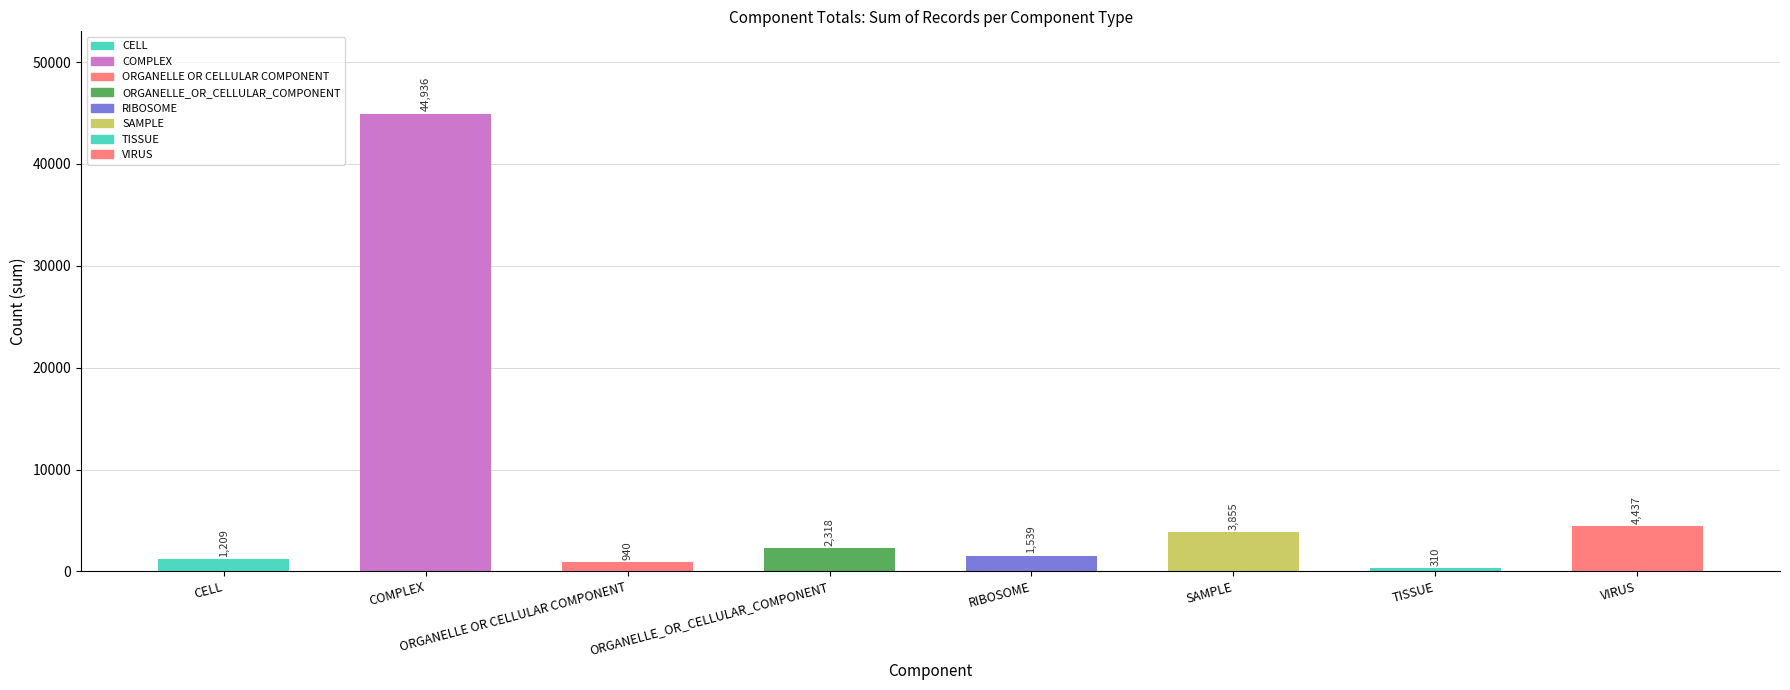

True or false: the data shows 5924 at SAMPLE.

False